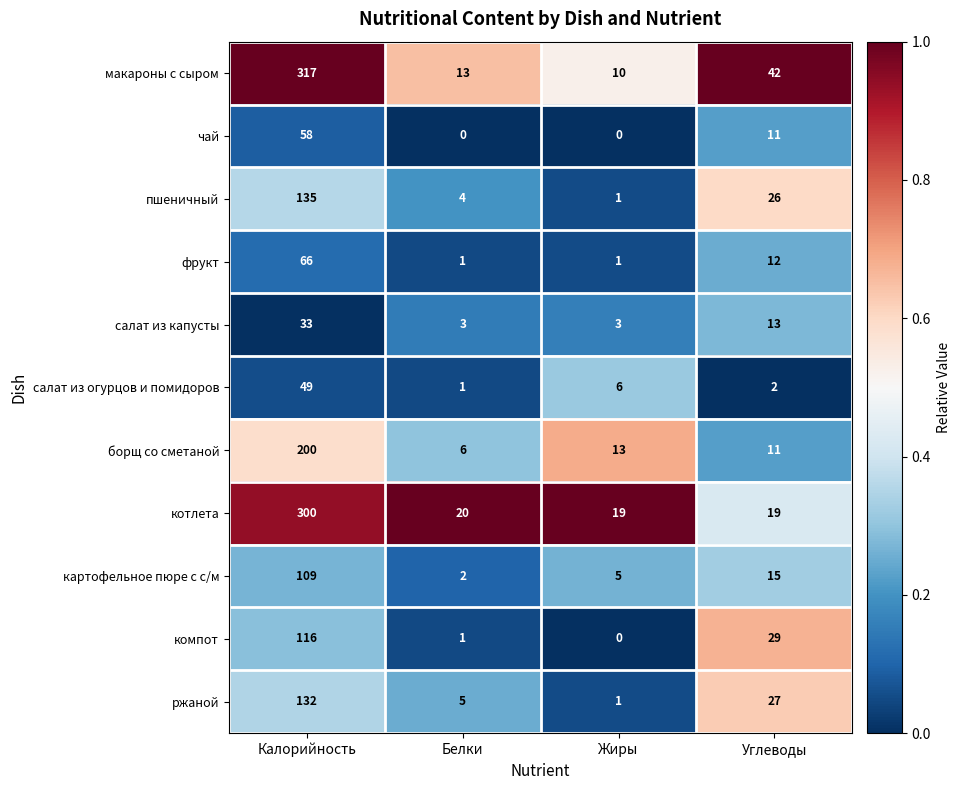

What is the sum of the чай values at Углеводы and Калорийность?

69